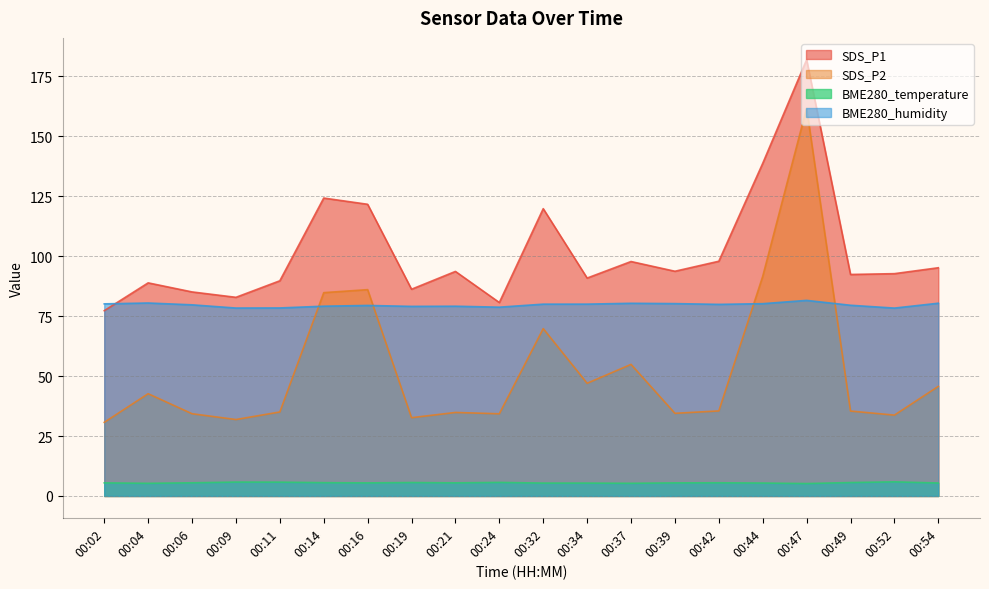

Does the chart have visible grid lines?

Yes